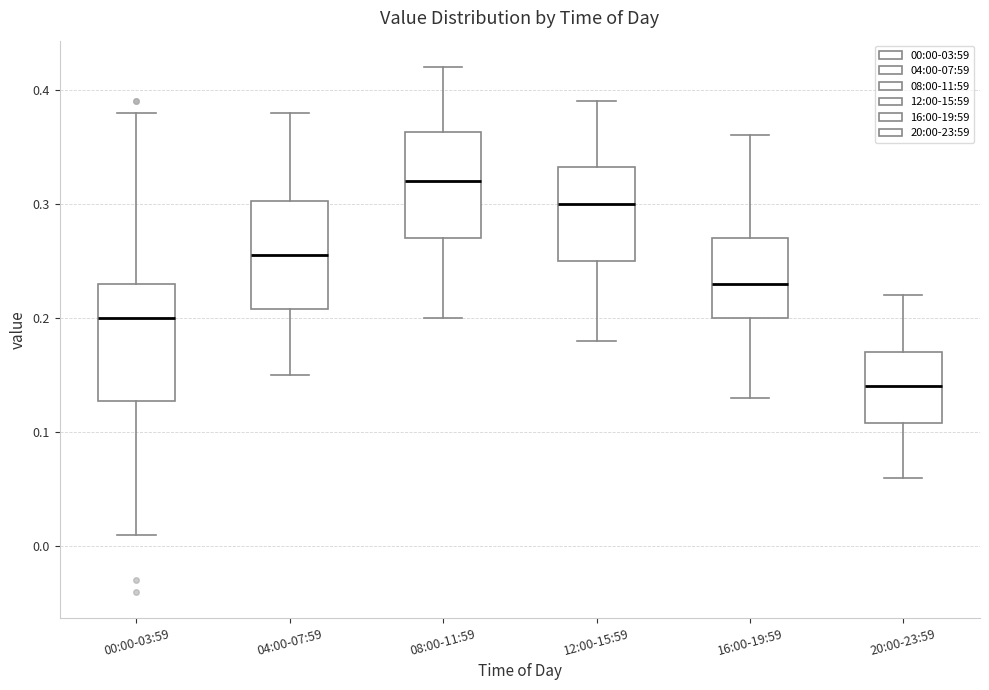

Where does the upper whisker of the box for 12:00-15:59 end on the y-axis? The values are not printed on the chart, so give them approximately, as read against the axis.

0.39